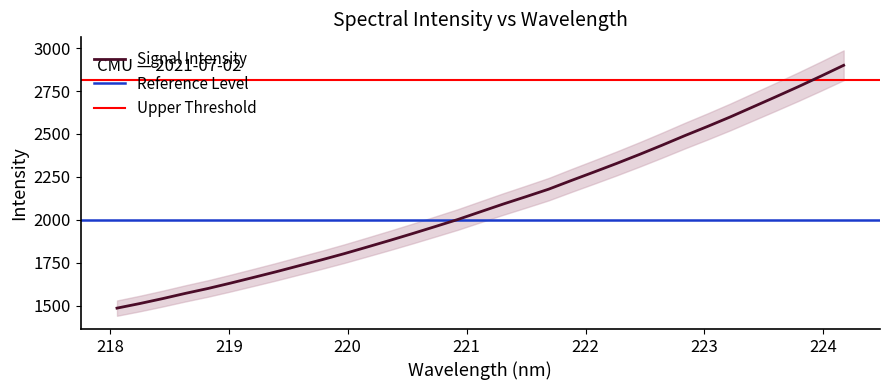

What is the maximum value for Signal Intensity?

2900.4